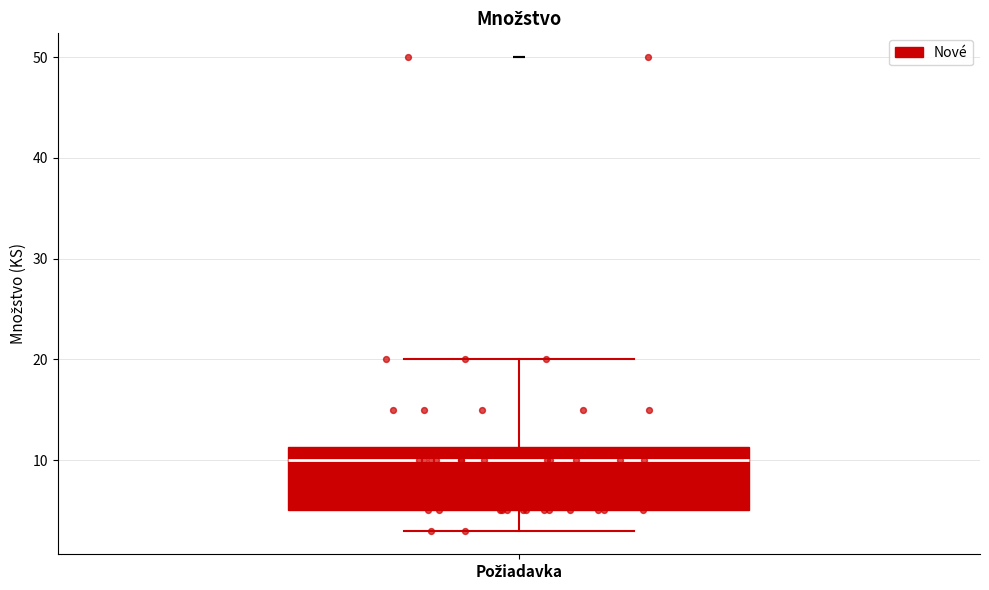

Transcribe this box plot: give where the median line is, the range the box spans, and where the two whiskers end, as read against the y-axis. The values are not printed on the chart, so give them approximately, as read against the axis.

median 10, box 5 to 11, whiskers 3 to 20